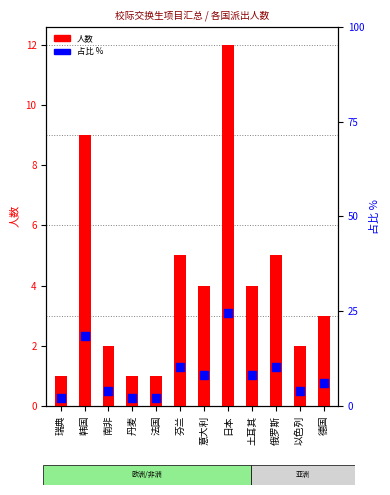

Is the value of 人数 at 瑞典 greater than the value of 占比 % at 德国?

No